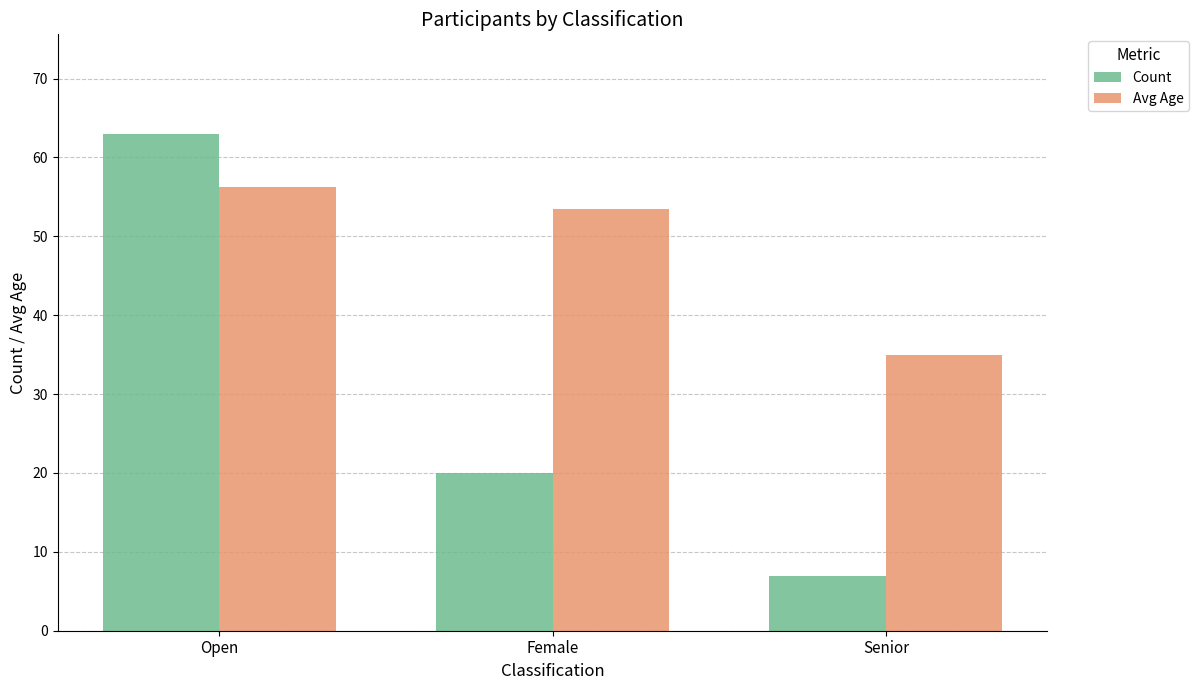

How many distinct data groups are displayed?

2